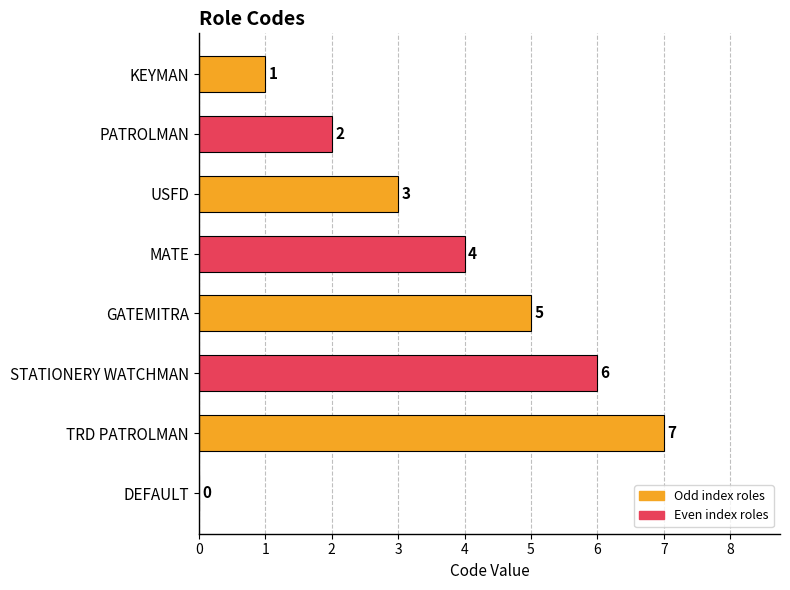

Where is the data nearest to the value 3?

USFD